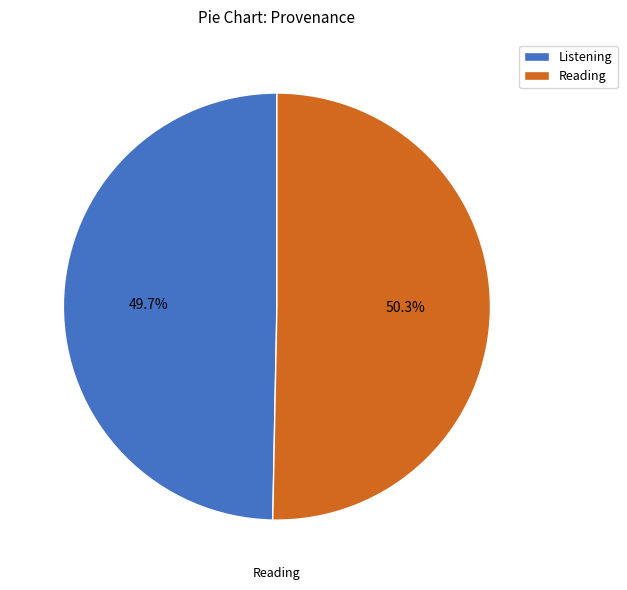

Which slice is the largest?

Reading